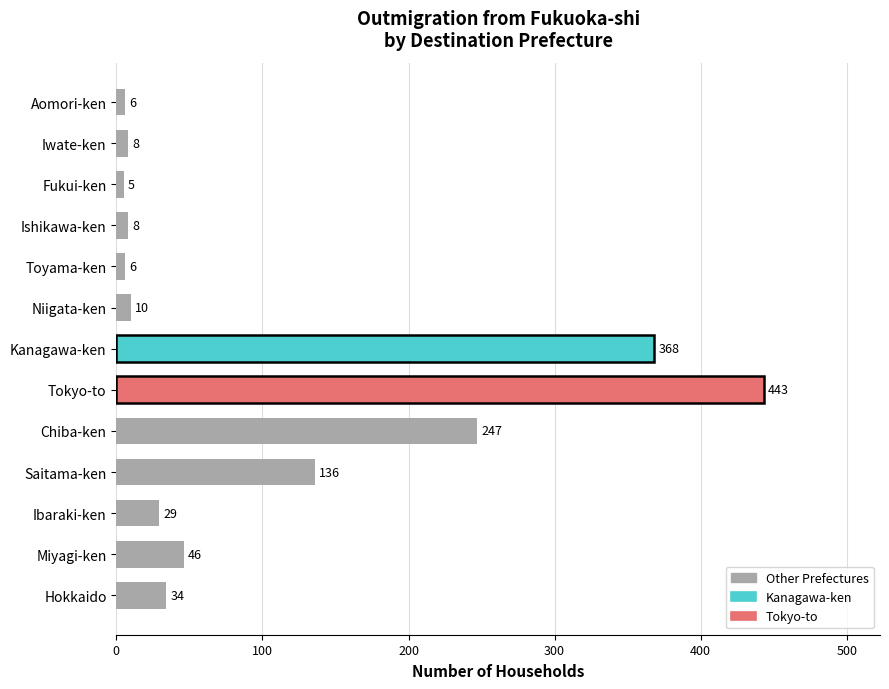

What is the ratio of the value at Iwate-ken to the value at Ibaraki-ken?

0.3